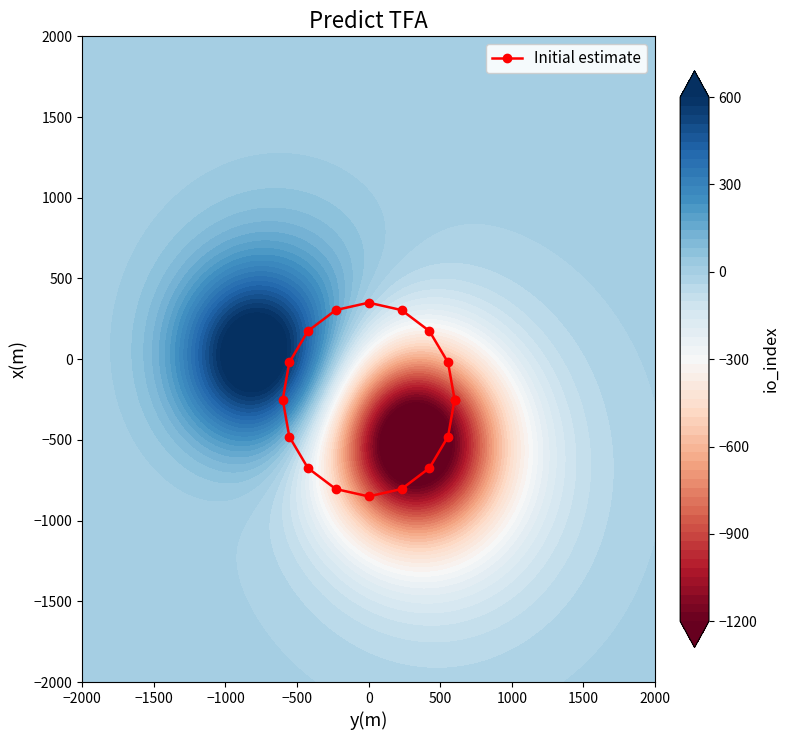

Count the number of values greater than -250.

8